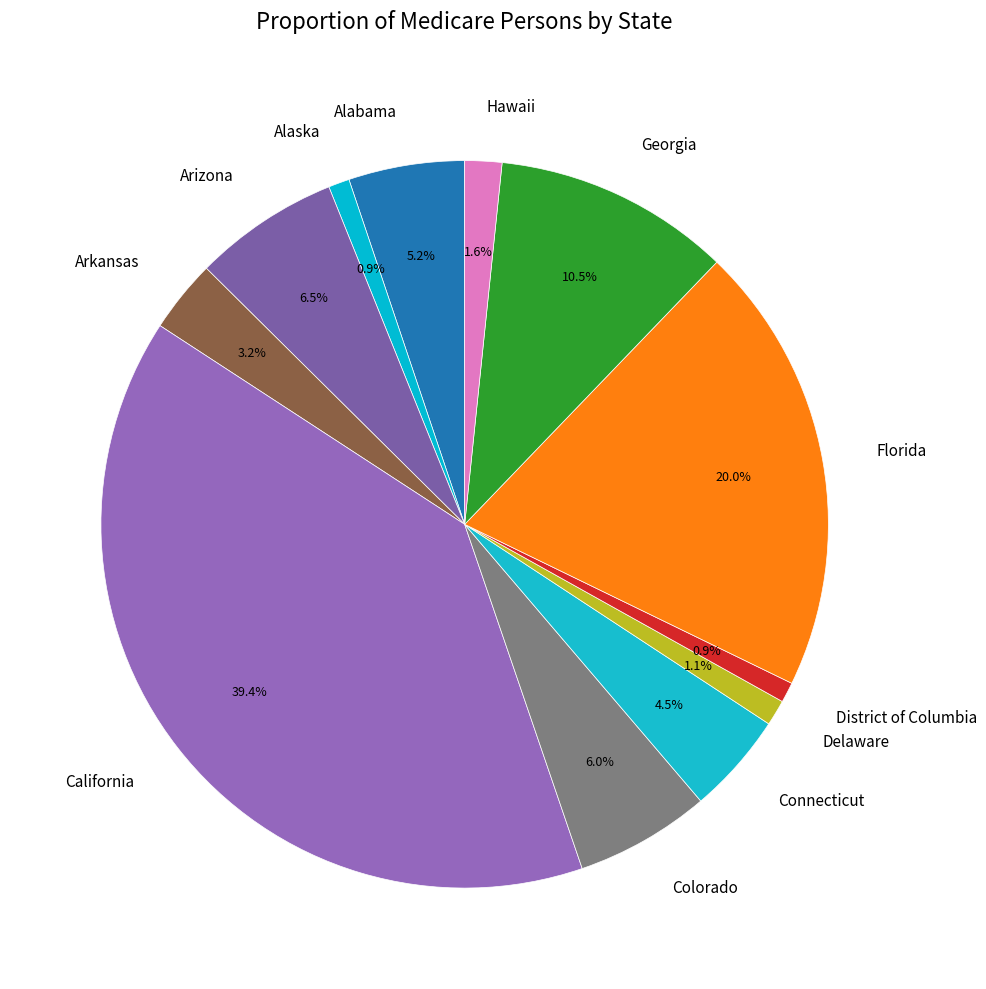

What percentage is NOT represented by Hawaii?

98.4%